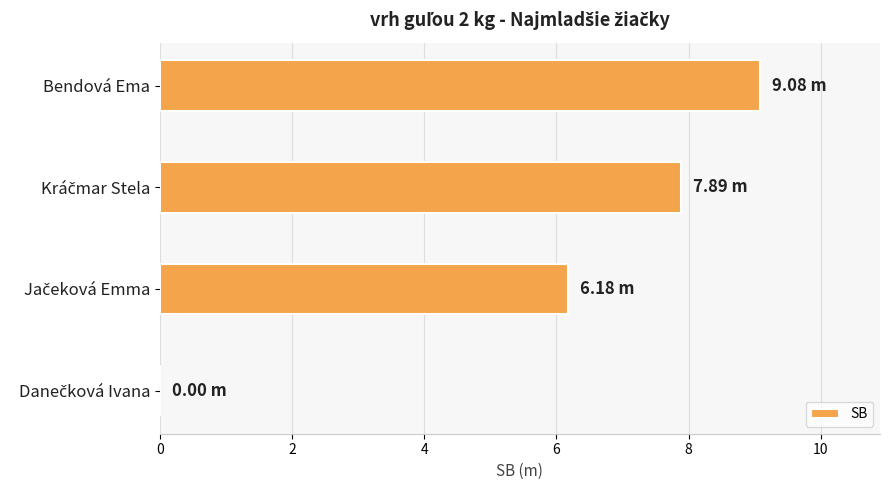

Count the number of categories in the chart.

4